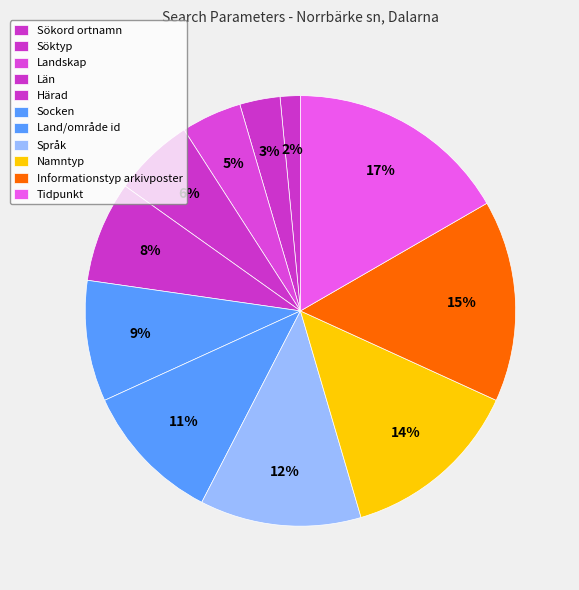

Which category has the smallest portion of the pie?

Sökord ortnamn